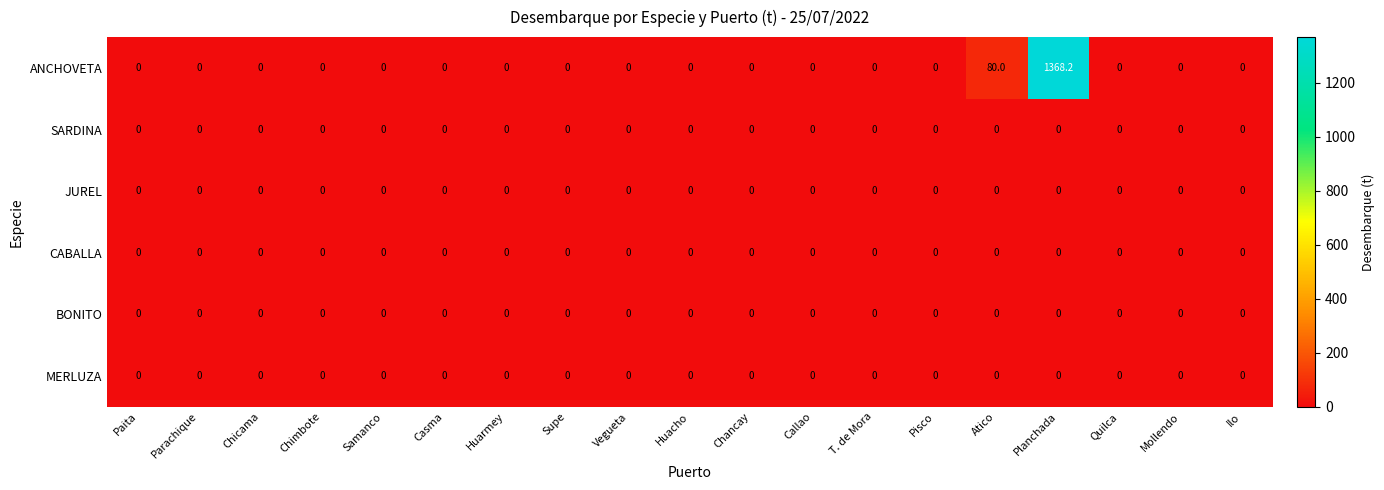

Is it true that ANCHOVETA equals -777.7 at Chimbote?

False